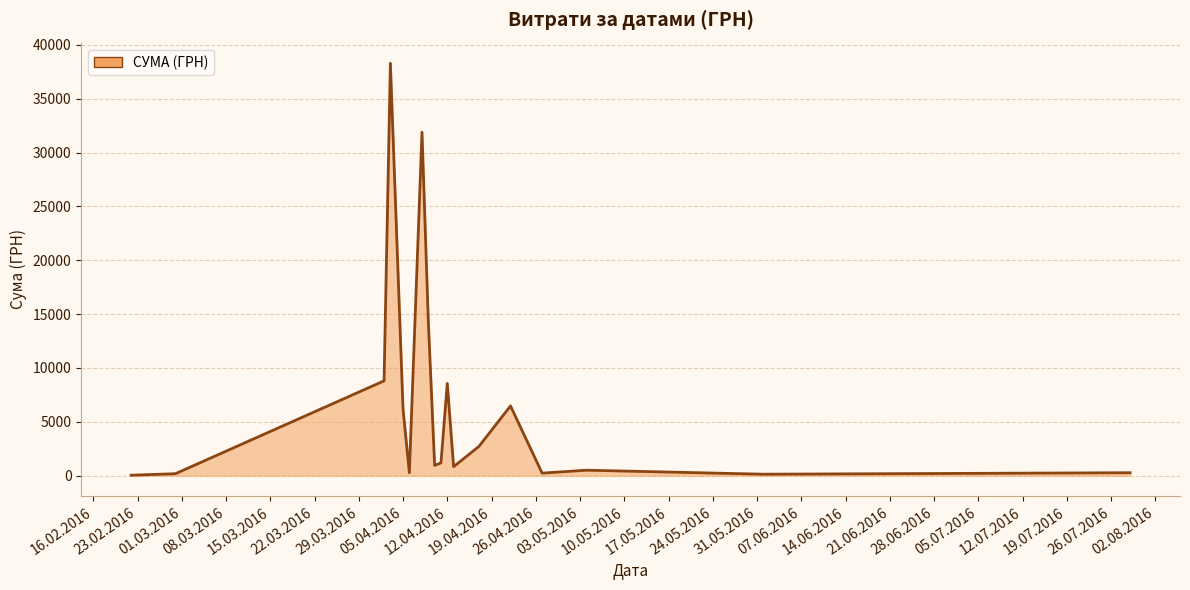

What is the greatest value displayed?

38303.0